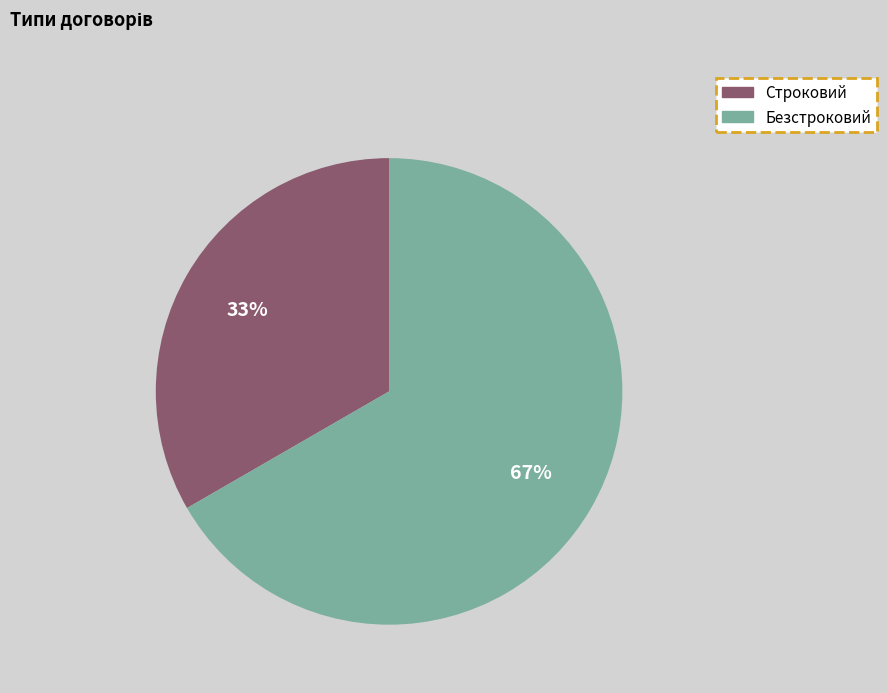

To the nearest percent, what percentage of the pie is Строковий?

33%